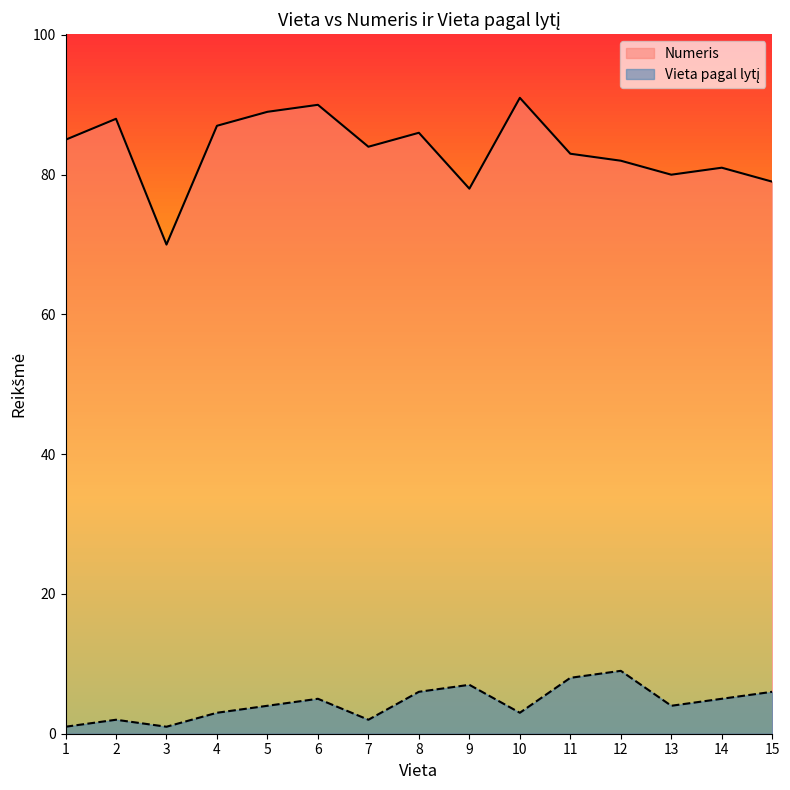

What is the difference between the second highest and second lowest values in the Numeris series?

12